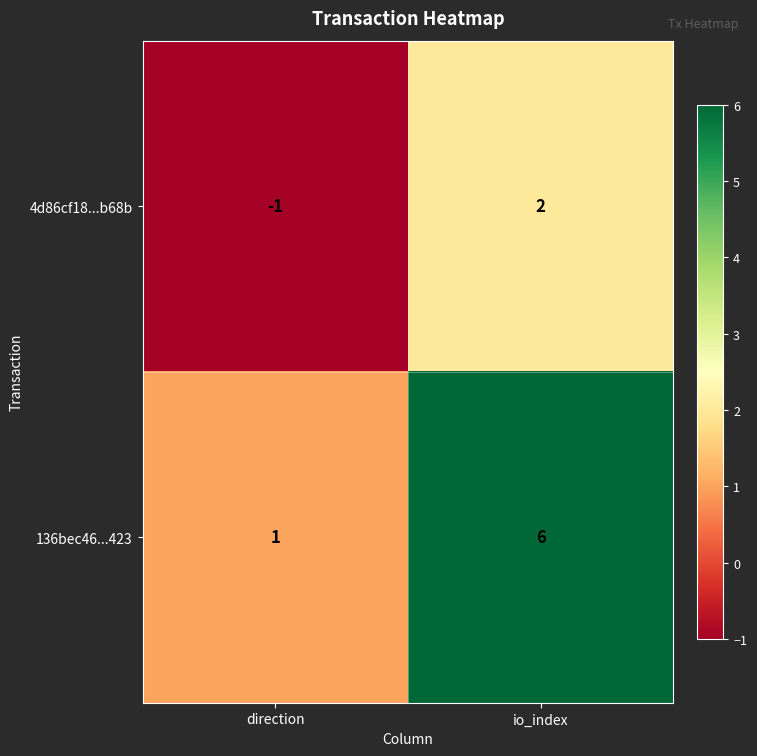

The value of 4d86cf18...b68b at direction is -1. True or false?

True